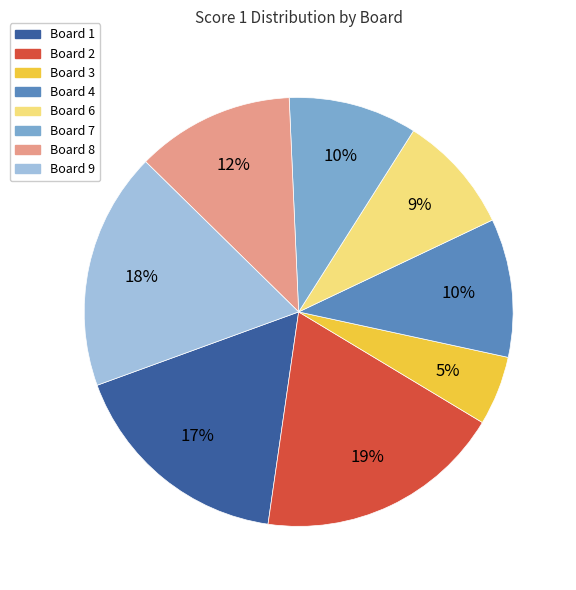

Is there a majority slice in this chart?

No